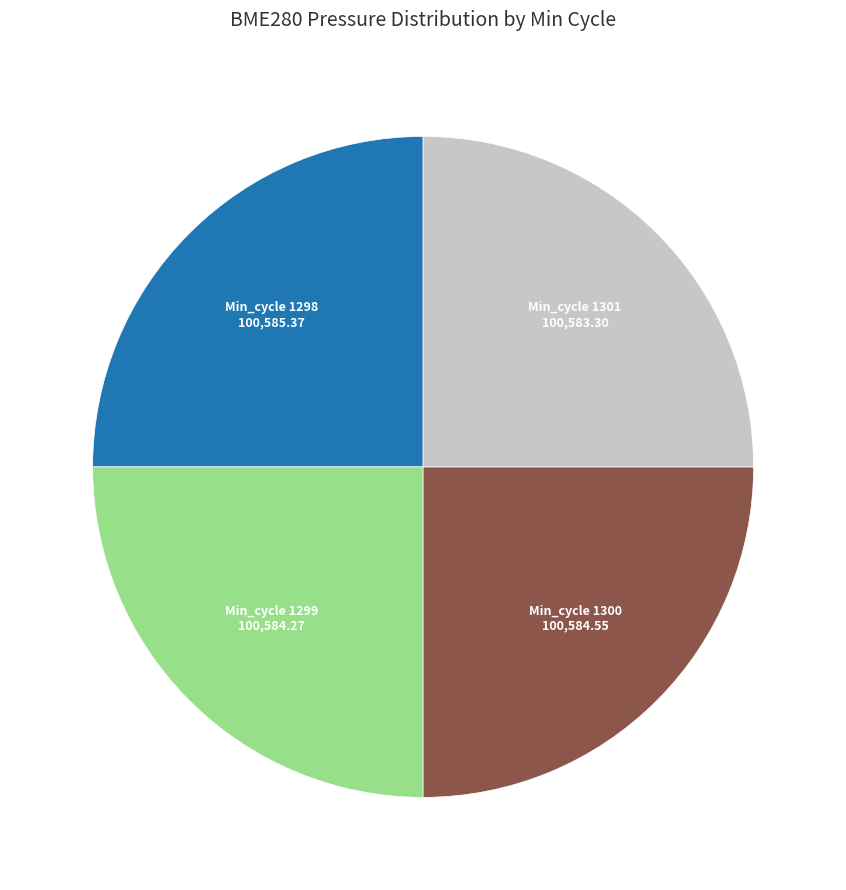

Does any single category account for the majority?

No